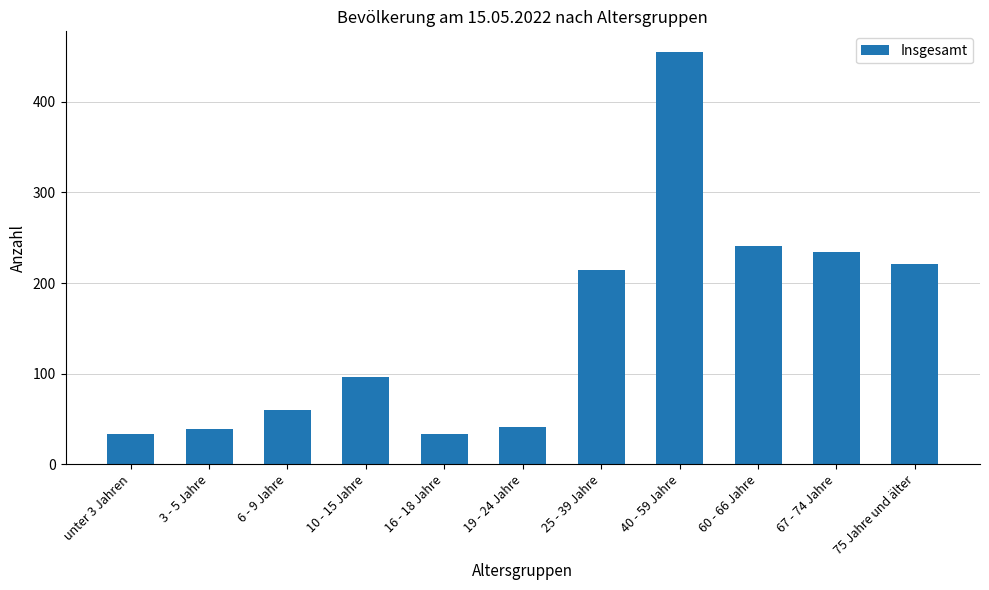

Is it true that the value at unter 3 Jahren is 33?

True